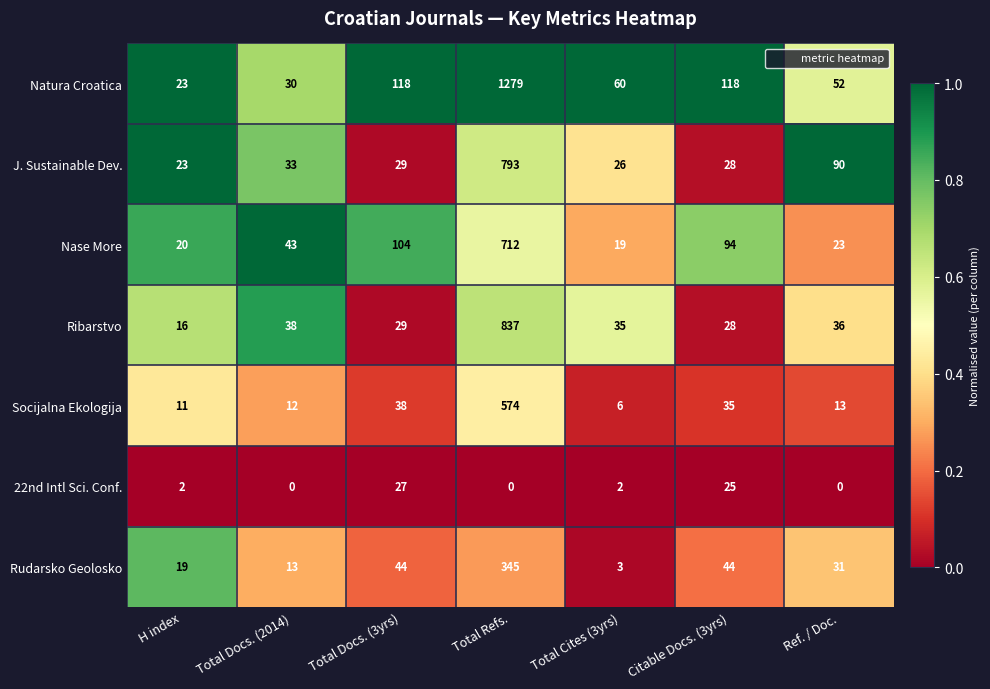

What is the difference between the highest and lowest values at Total Refs.?

1279